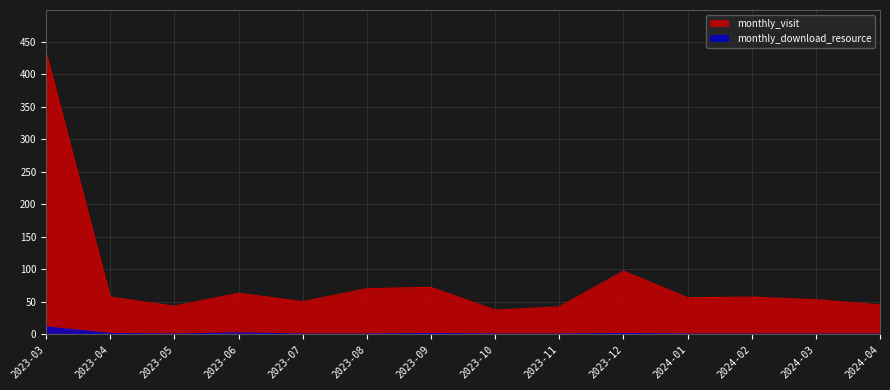

True or false: monthly_visit and monthly_download_resource cross at least once.

False